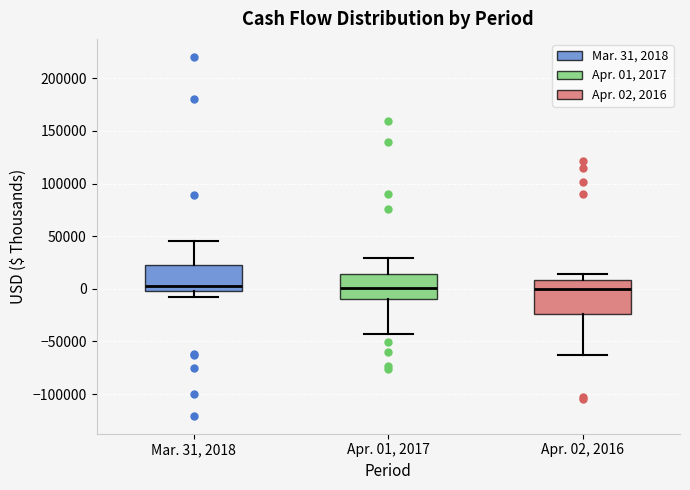

Reading left to right, read every box against the y-axis: the position of its median line, the range the box covers, and the ends of its whiskers. The values are not printed on the chart, so give them approximately, as read against the axis.

Mar. 31, 2018: median 5000, box 0 to 25000, whiskers -10000 to 45000
Apr. 01, 2017: median 0, box -10000 to 15000, whiskers -45000 to 30000
Apr. 02, 2016: median 0, box -25000 to 10000, whiskers -65000 to 15000